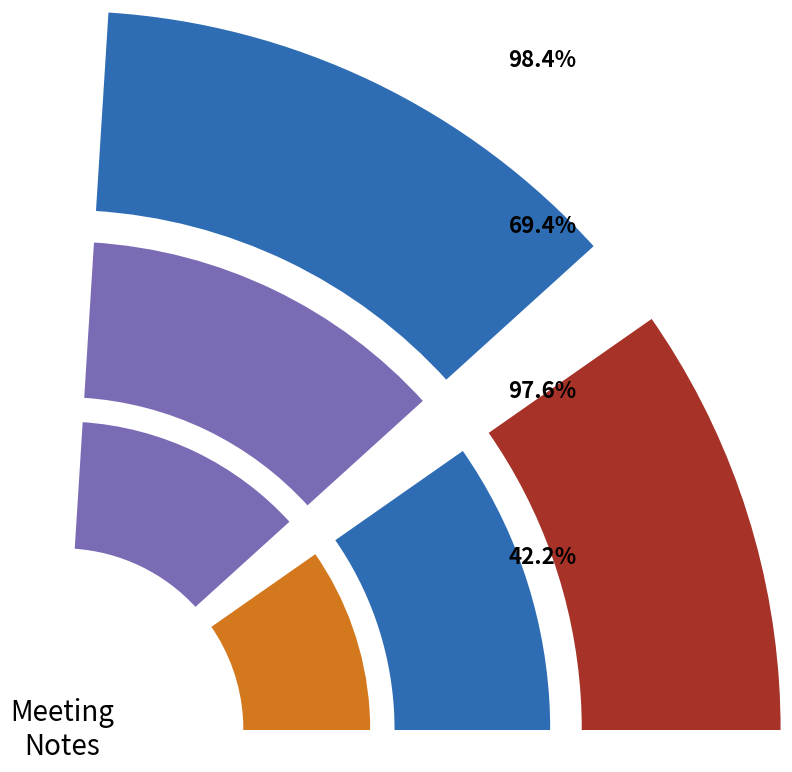

To the nearest percent, what is the combined percentage of KSTP and TPOR?

50%